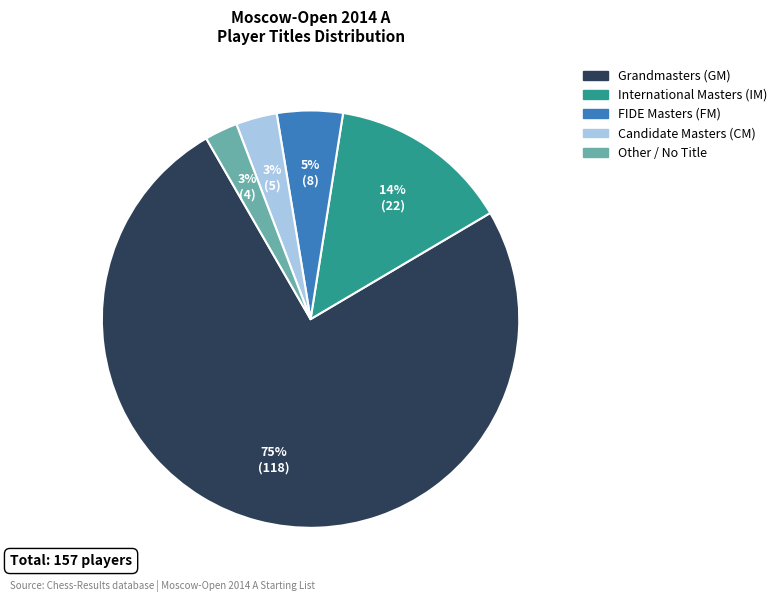

Is there a majority slice in this chart?

Yes